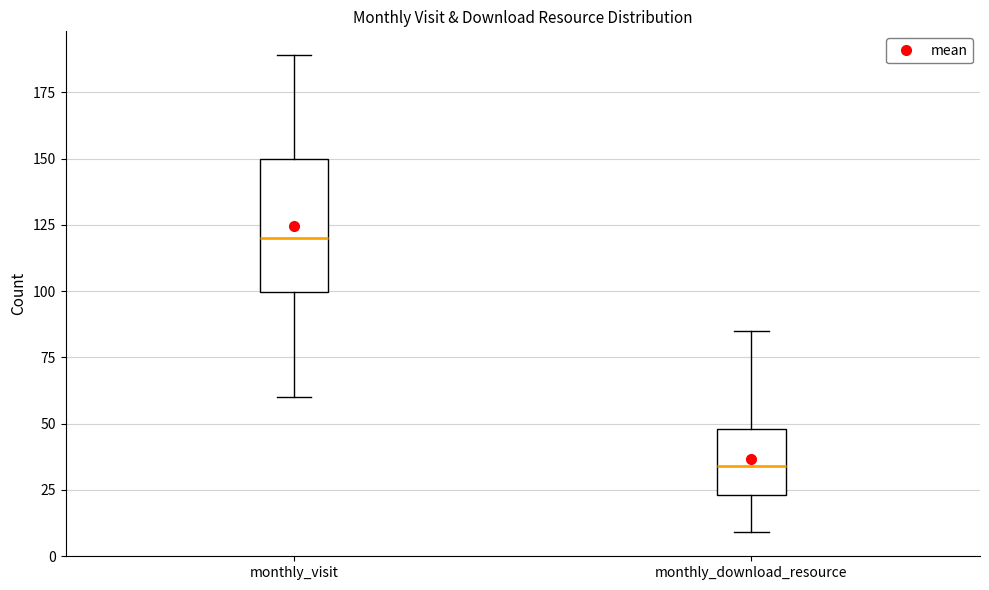

Which box's median line is the highest?

monthly_visit